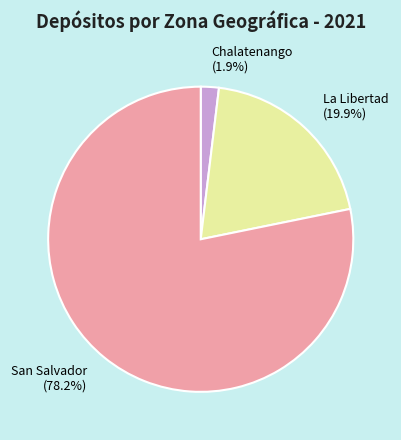

Does any single category account for the majority?

Yes